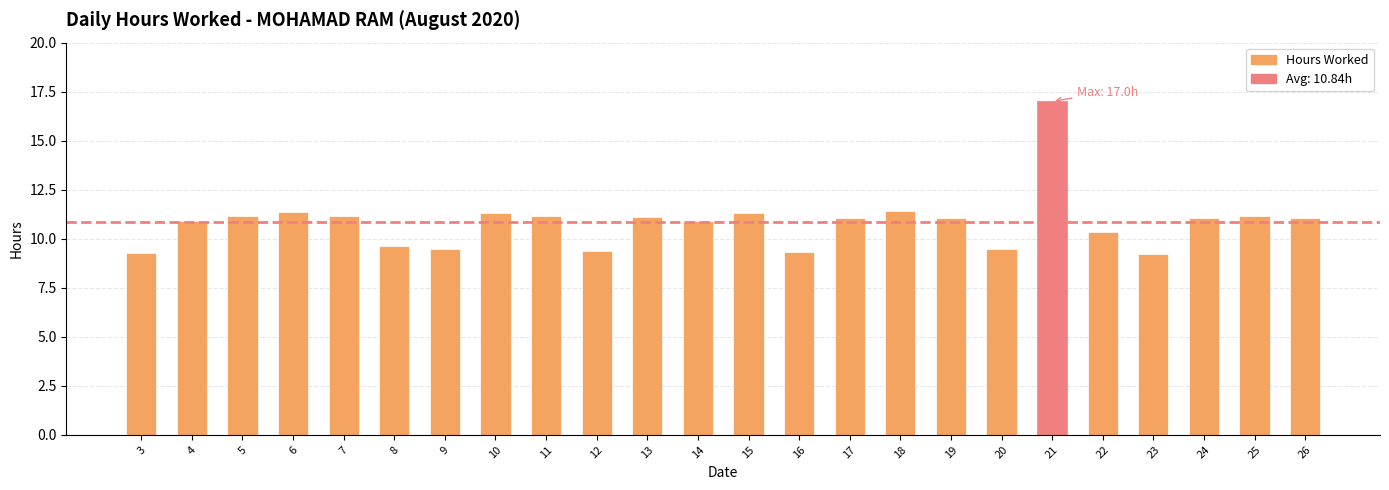

True or false: the data shows 20.4 at 6.

False